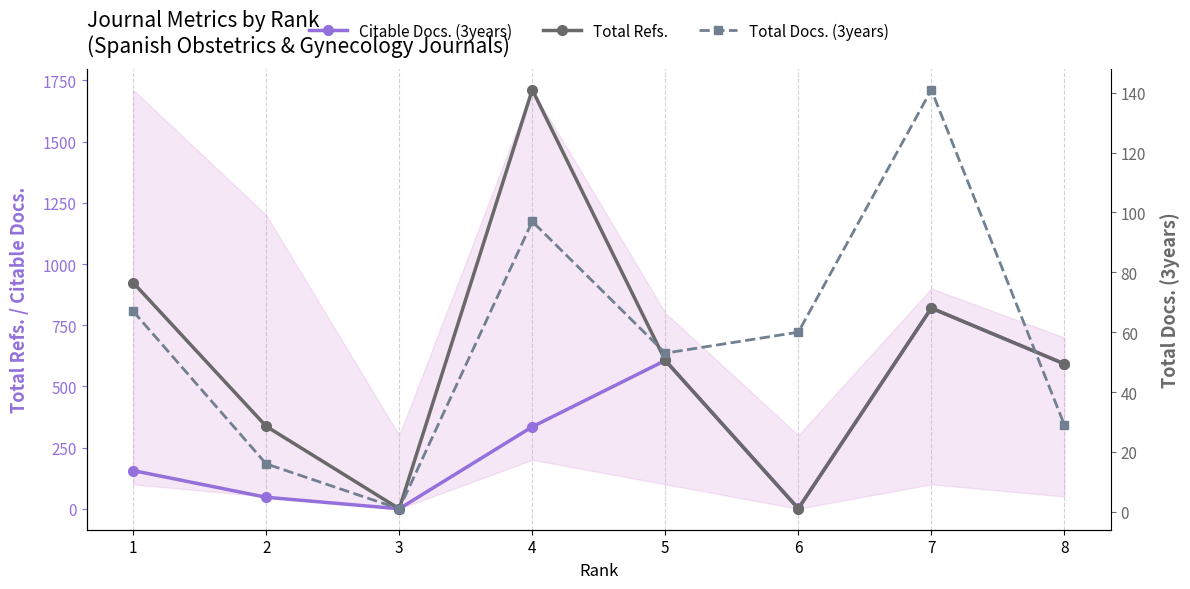

Which category has the lowest value in the Citable Docs. (3years) series?

3